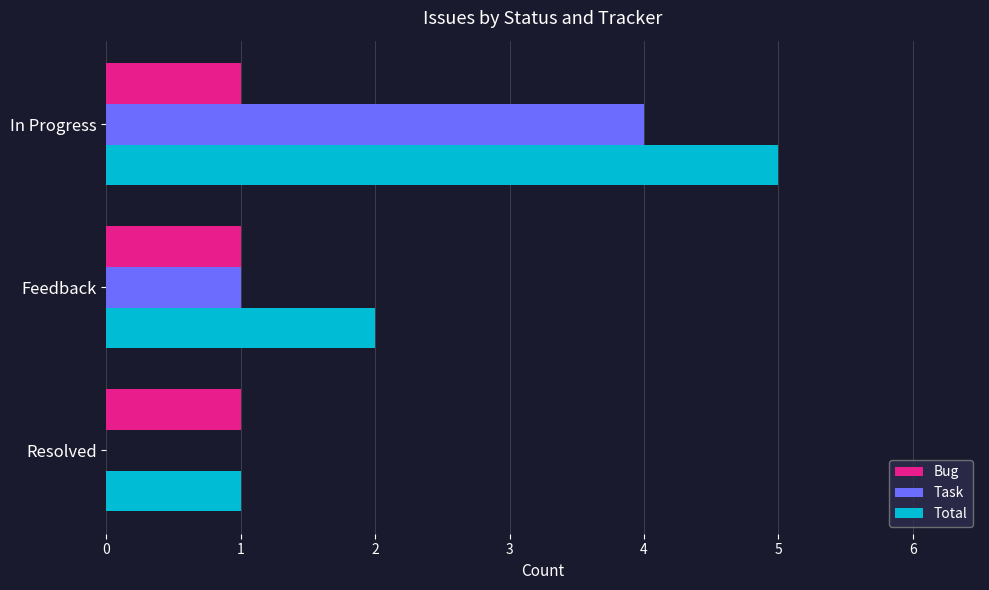

What is the greatest value displayed?

5